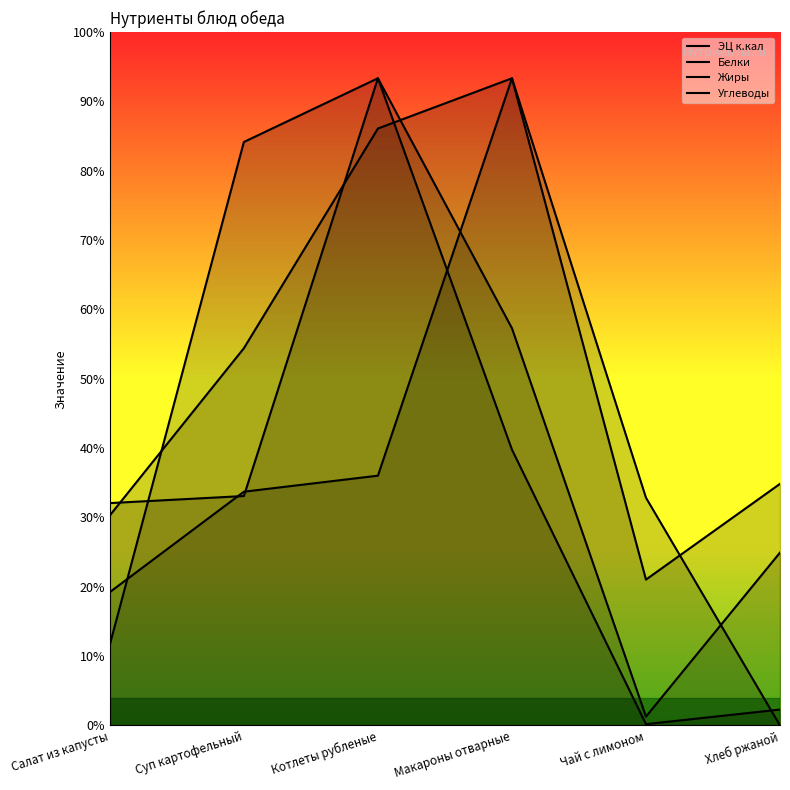

What is the sum of all ЭЦ к.кал values?

960.0